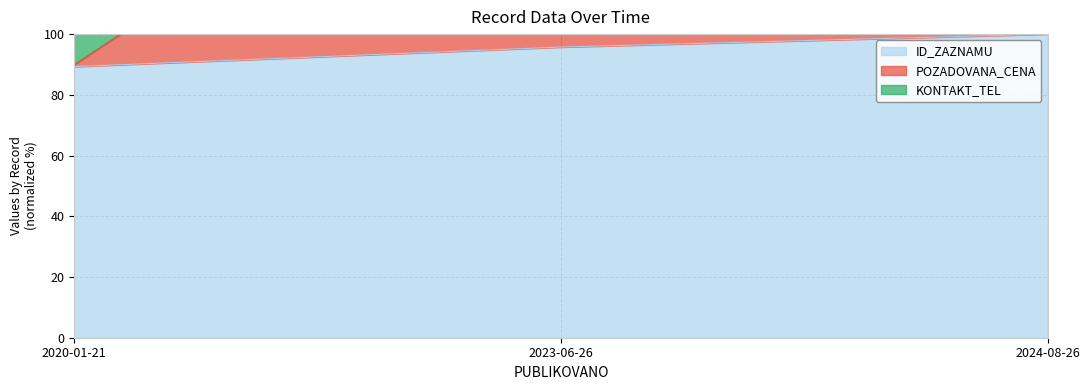

At which category is the sum across all series the highest?

2023-06-26